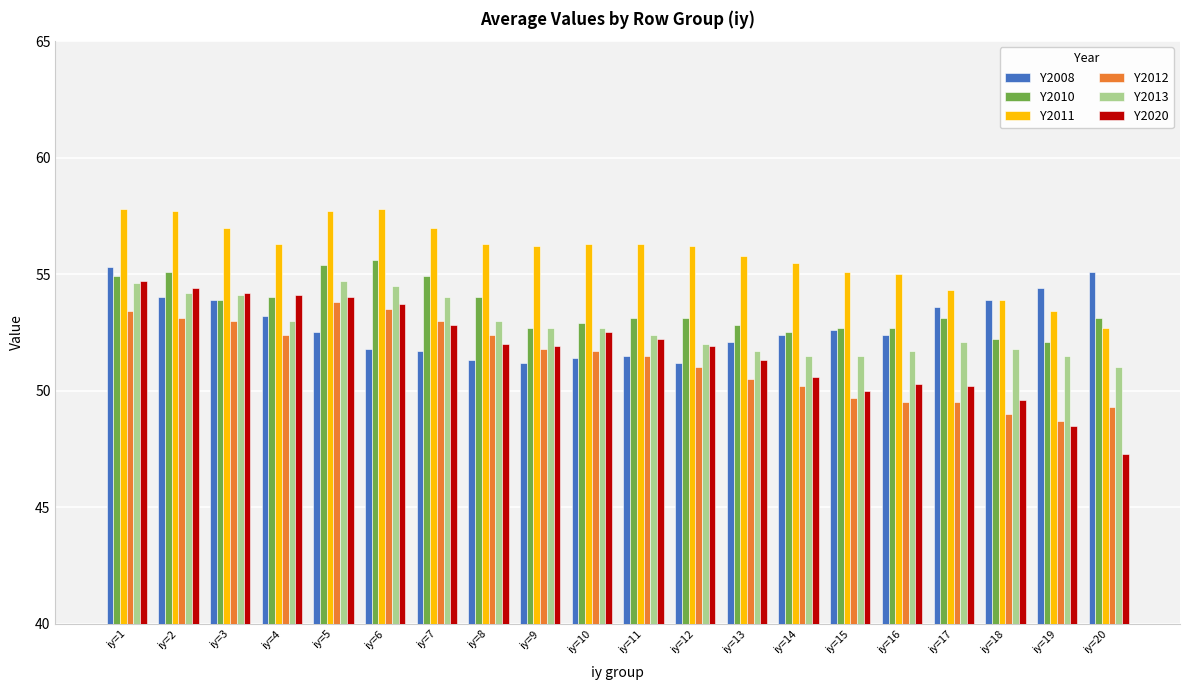

At how many categories does at least one series exceed 52?

20